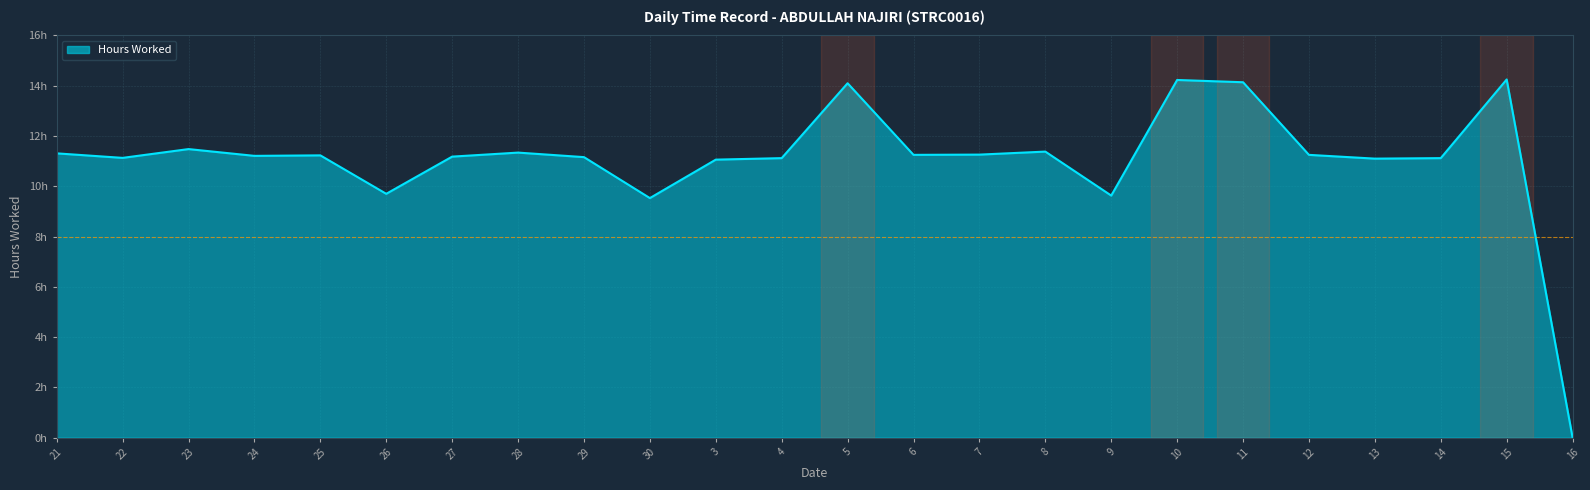

What is the average value?

11.0